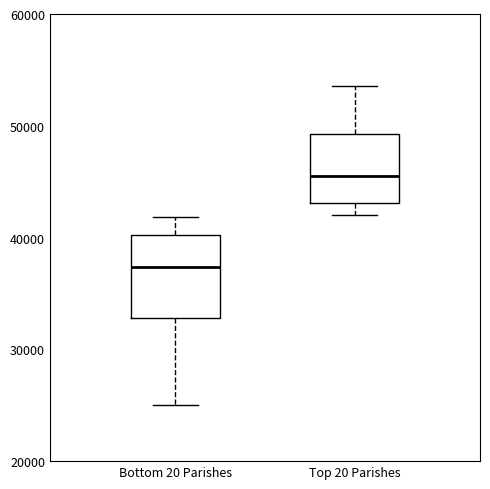

Where is the upper edge of the box for Bottom 20 Parishes on the y-axis? The values are not printed on the chart, so give them approximately, as read against the axis.

40000